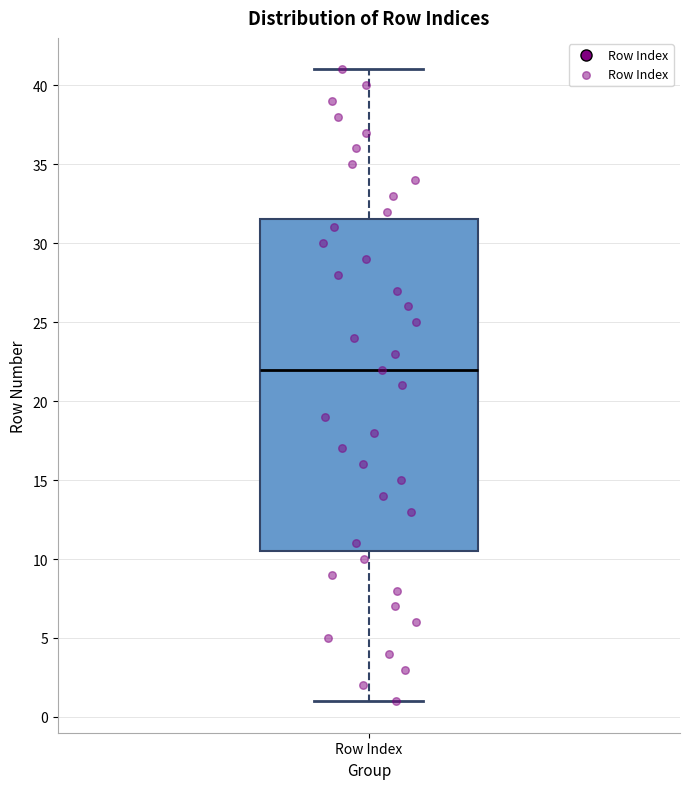

Where is the lower edge of the box for Row Index on the y-axis? The values are not printed on the chart, so give them approximately, as read against the axis.

10.5